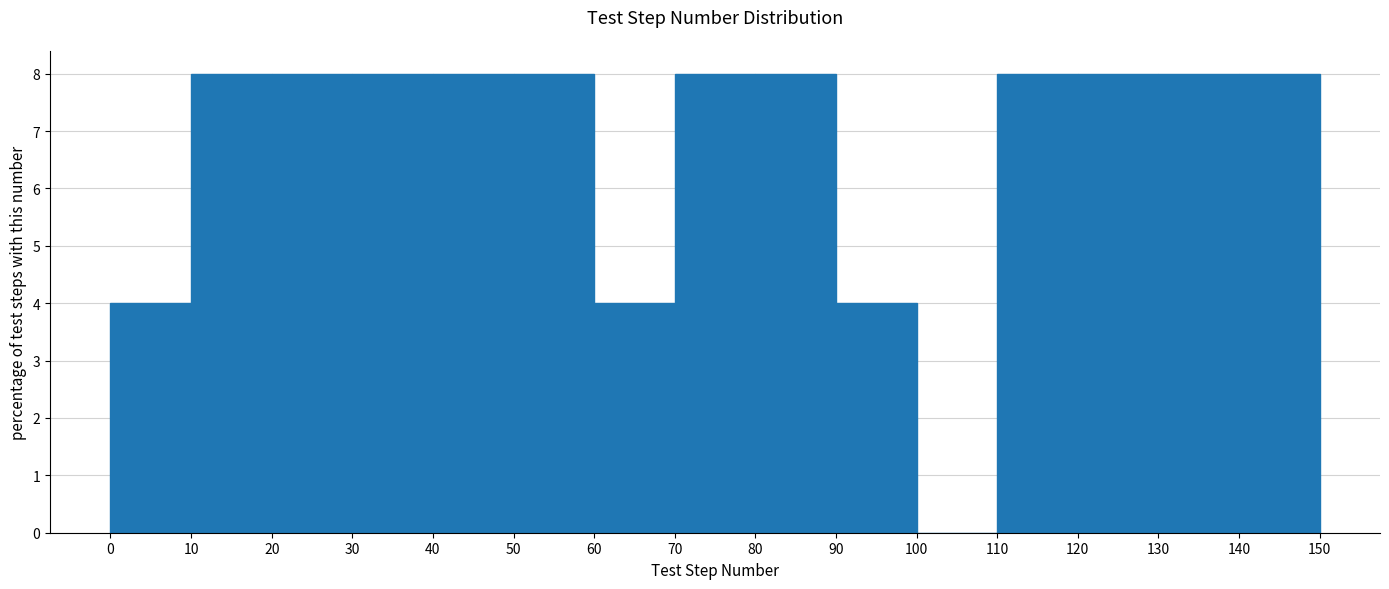

How tall is the bar that spans 110 to 120 on the x-axis? The values are not printed on the chart, so give them approximately, as read against the axis.

8